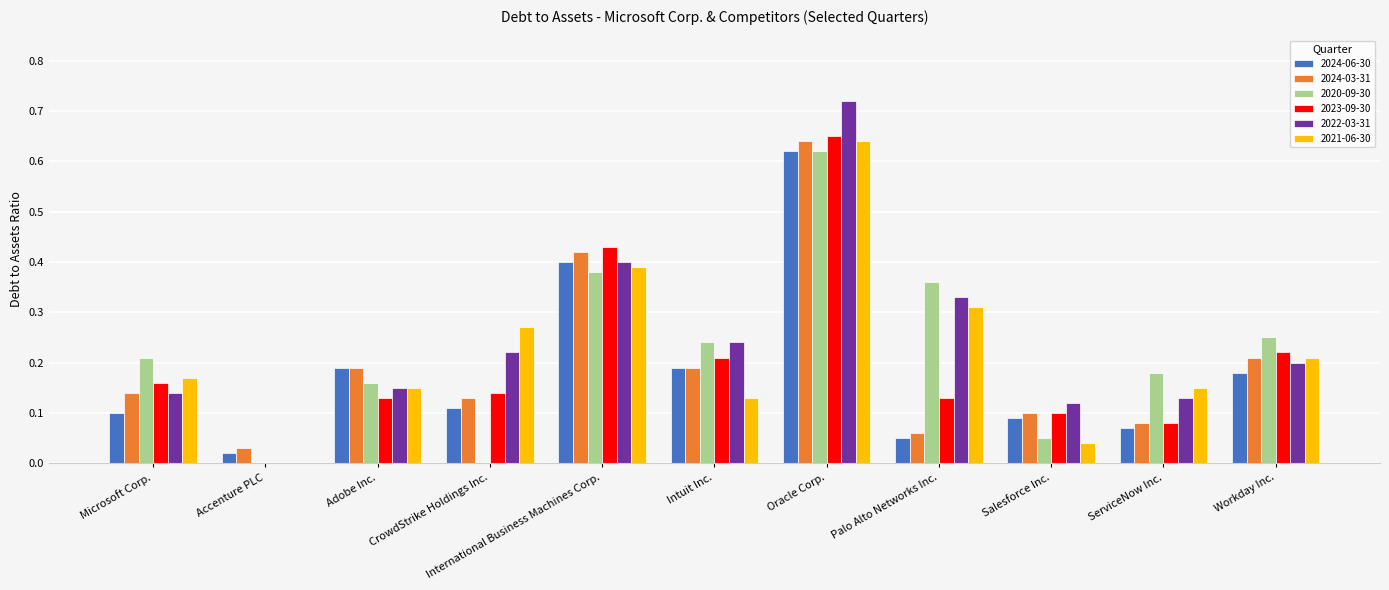

Which series changed the most between Microsoft Corp. and Oracle Corp.?

2022-03-31